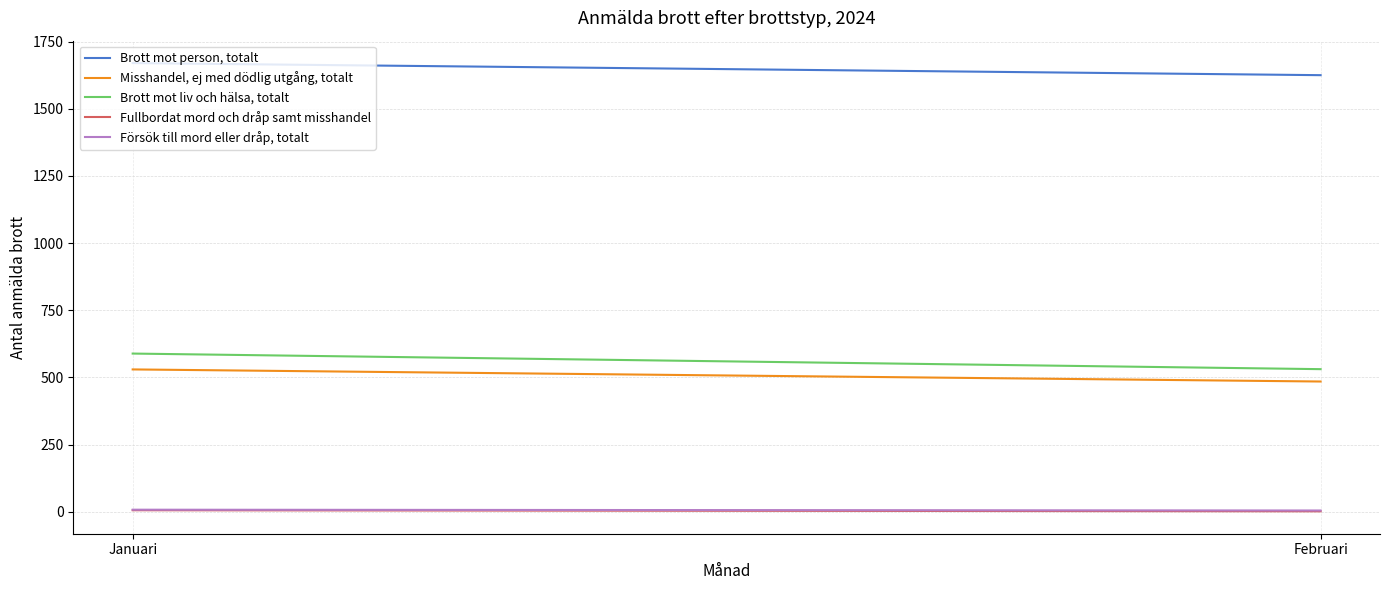

Is the value of Fullbordat mord och dråp samt misshandel at Januari greater than the value of Brott mot person, totalt at Januari?

No